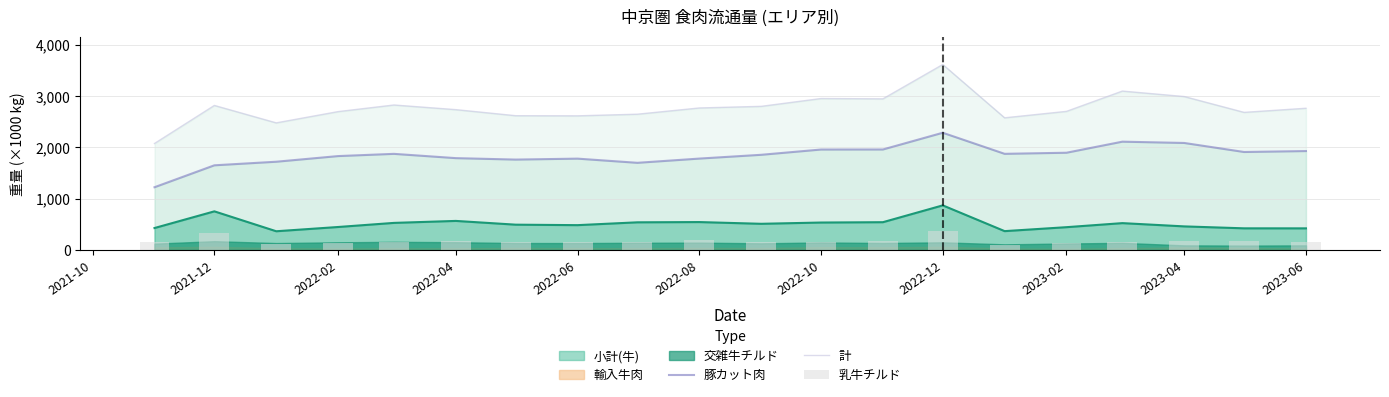

How many bars are there in each group?

3